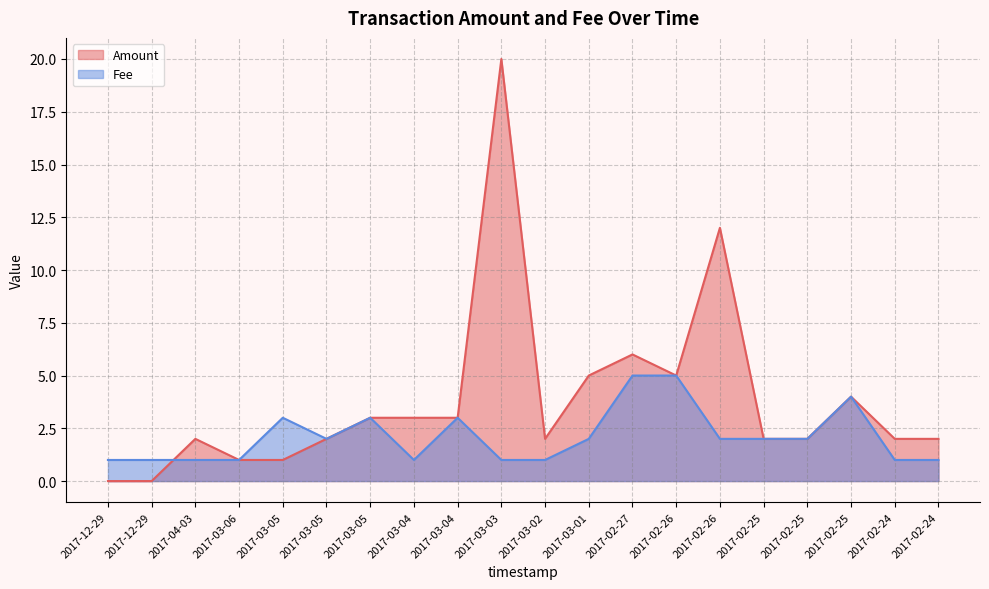

Where is Amount nearest to the value 10?

2017-02-26